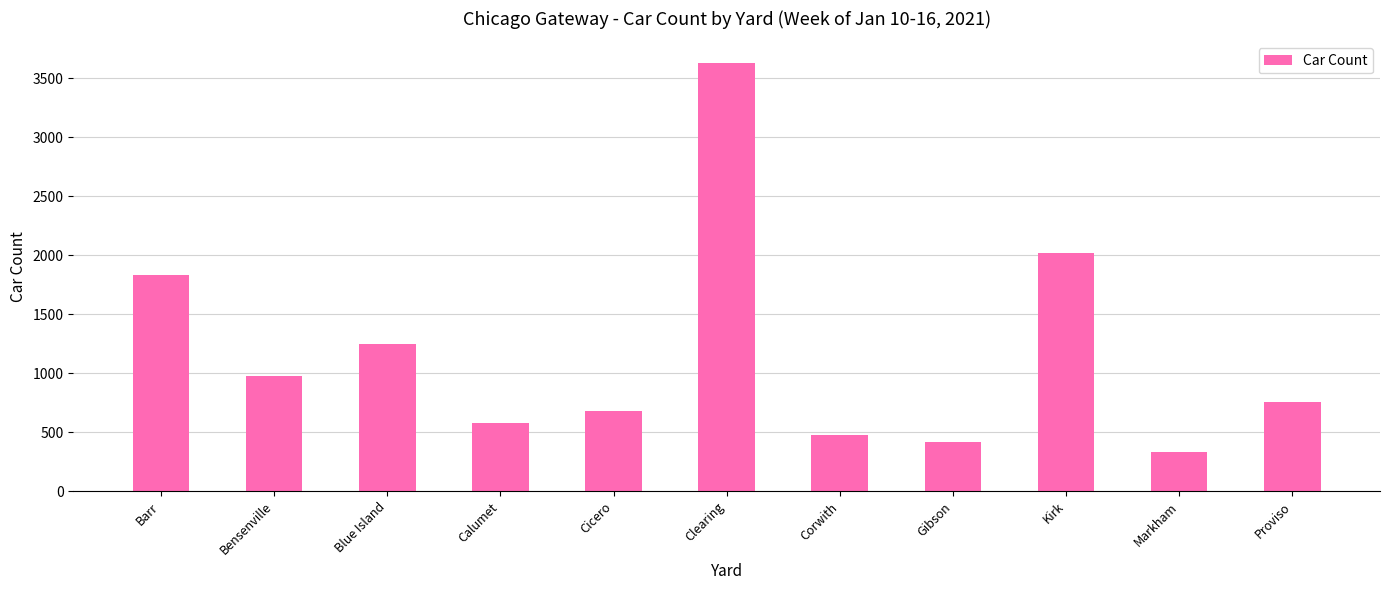

What is the maximum value shown in the chart?

3632